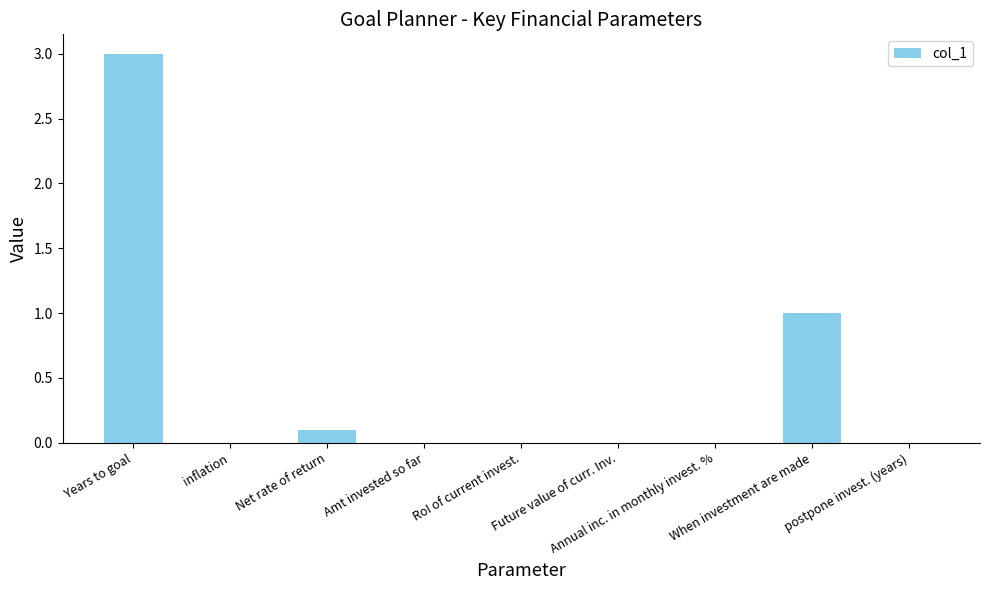

What is the difference between the values at inflation and Net rate of return?

0.1